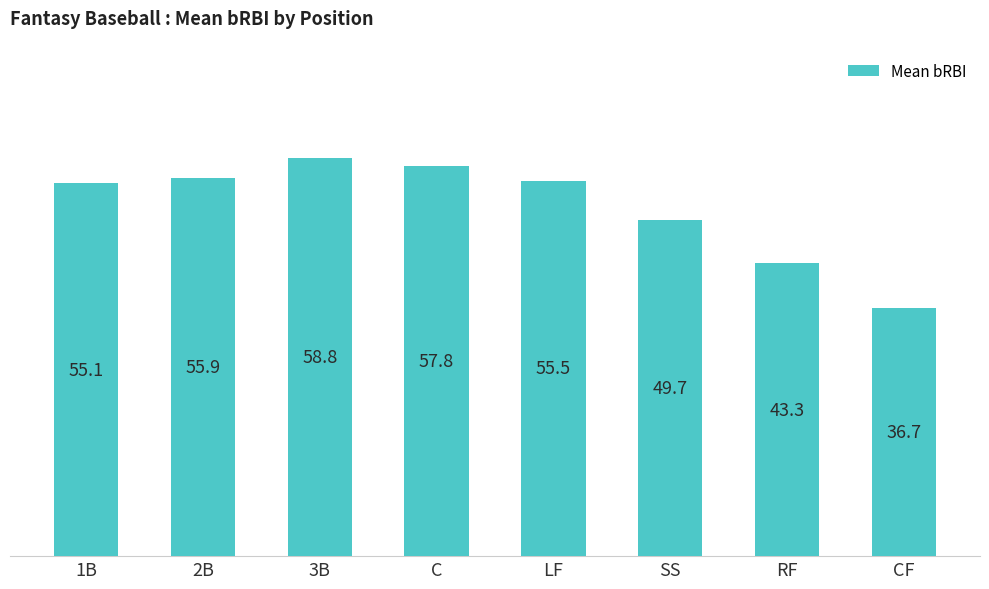

The value at SS is 49.7. True or false?

True